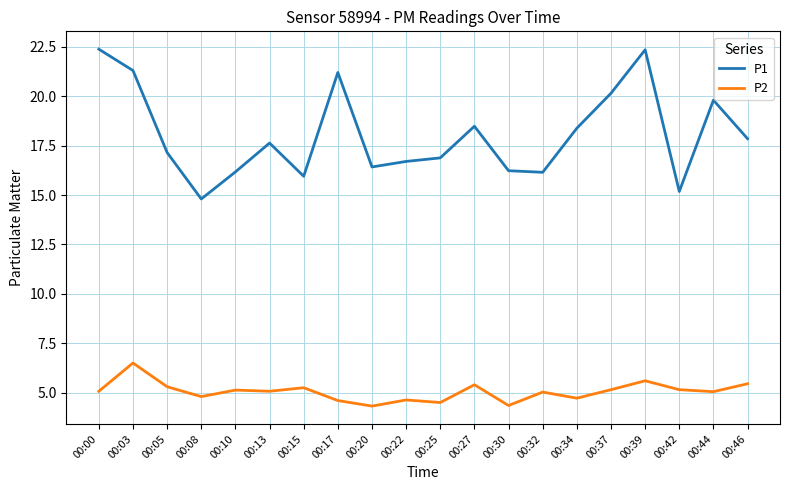

Which series has the largest range (max minus min)?

P1